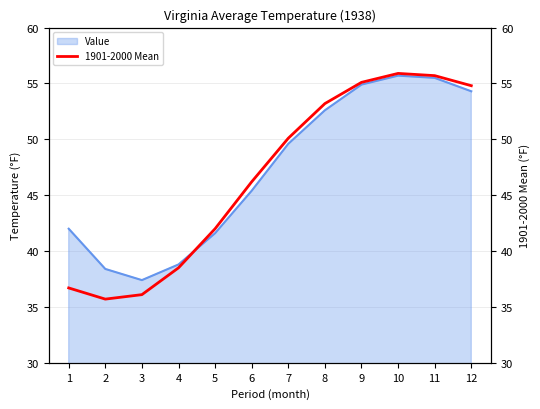

What is the sum of all values?

560.0